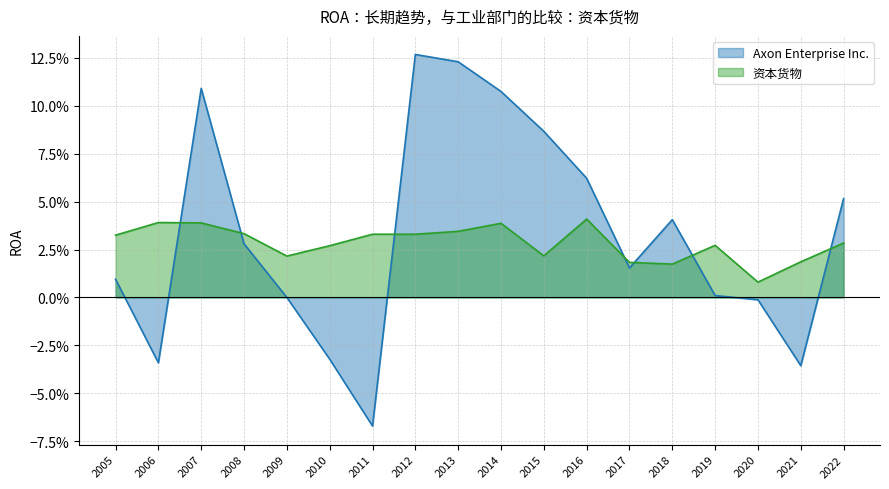

At which category does Axon Enterprise Inc. reach its first local peak?

2007